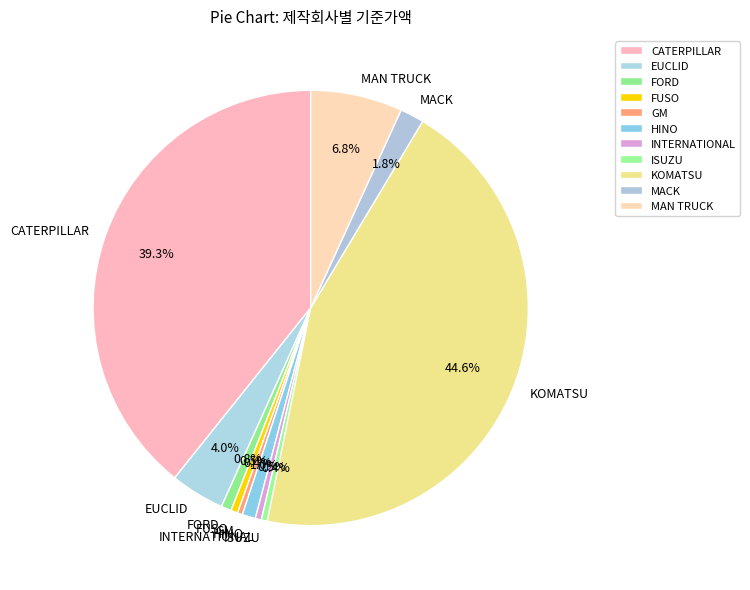

To the nearest percent, what is the difference between the largest and smallest slice percentages?

44%